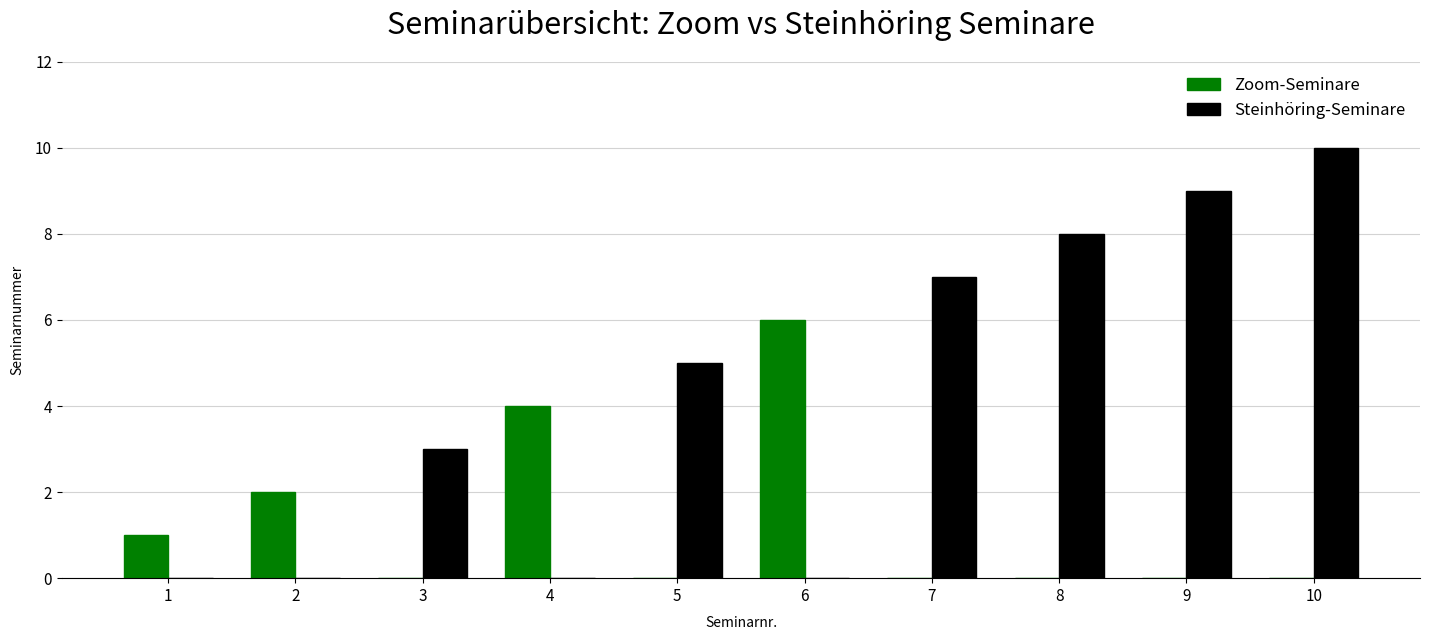

Is it true that Steinhöring-Seminare equals 7 at 7?

True